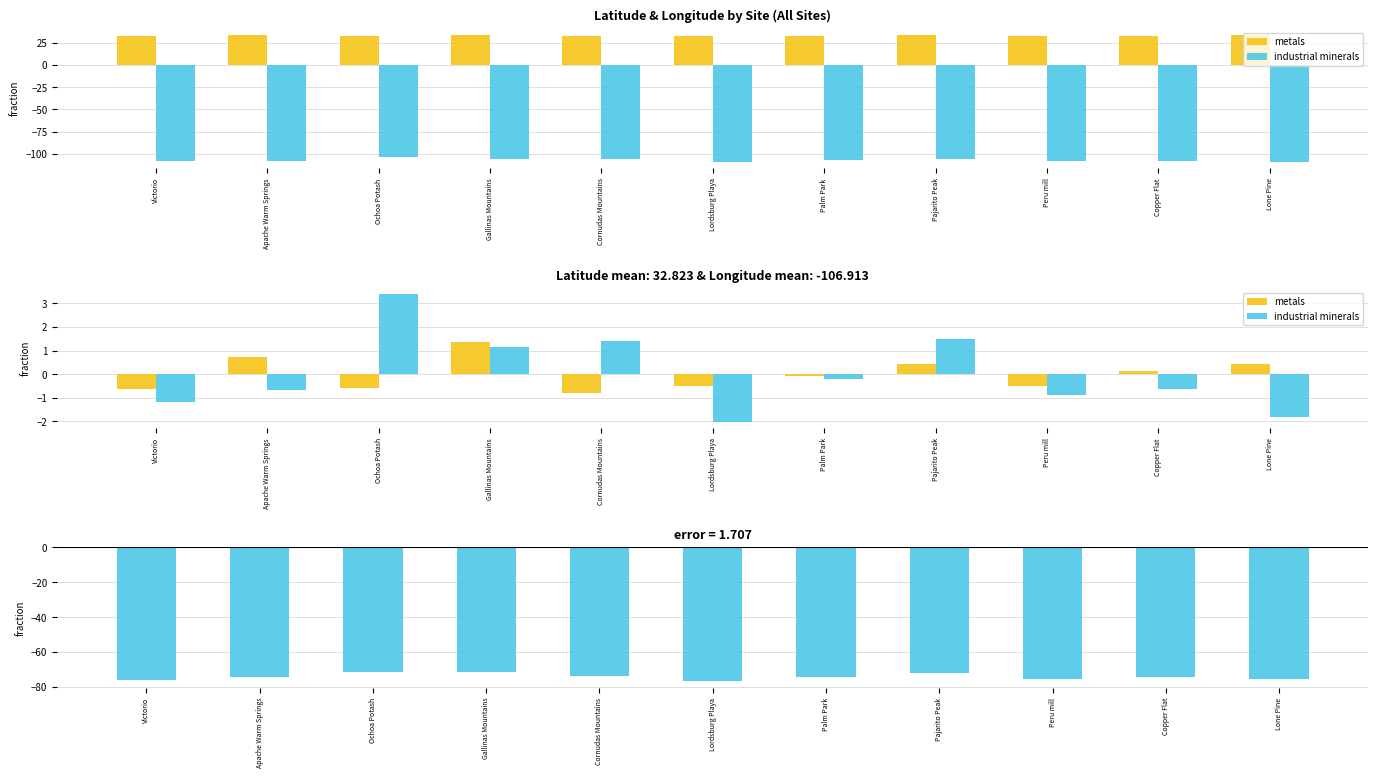

How many series are shown in this chart?

2